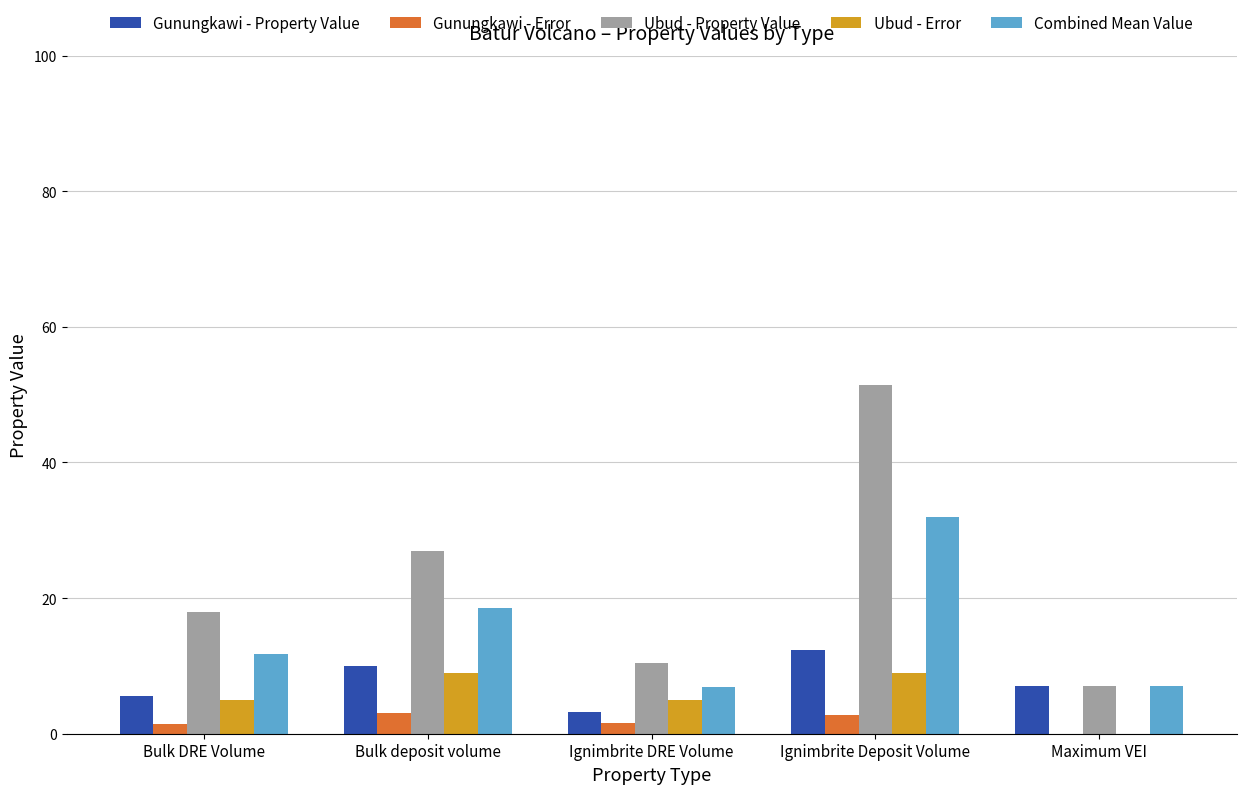

Which series has the largest total across all categories?

Ubud - Property Value